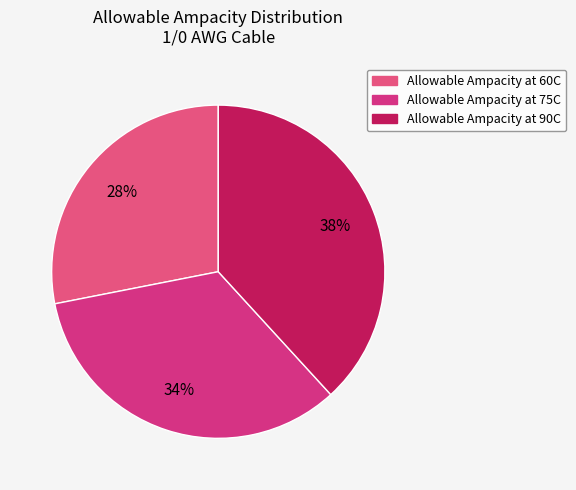

To the nearest percent, what percentage of the pie is Allowable Ampacity at 60C?

28%